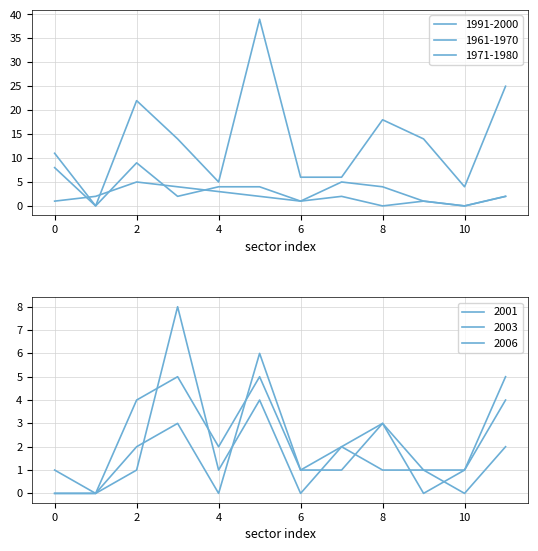

The value of 2003 at 0 is 2. True or false?

False